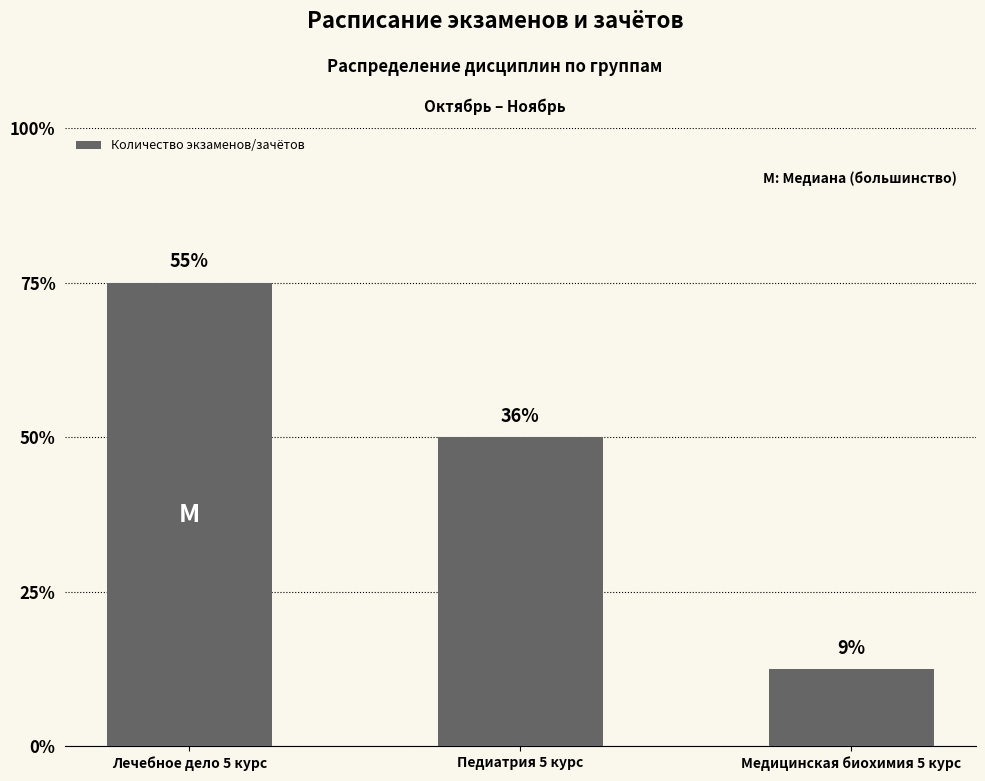

How many values are below 4?

1